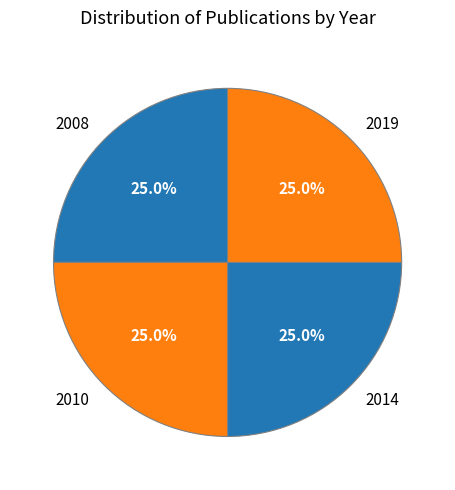

Approximately how many times larger is the value at 2014 compared to 2010?

1.0